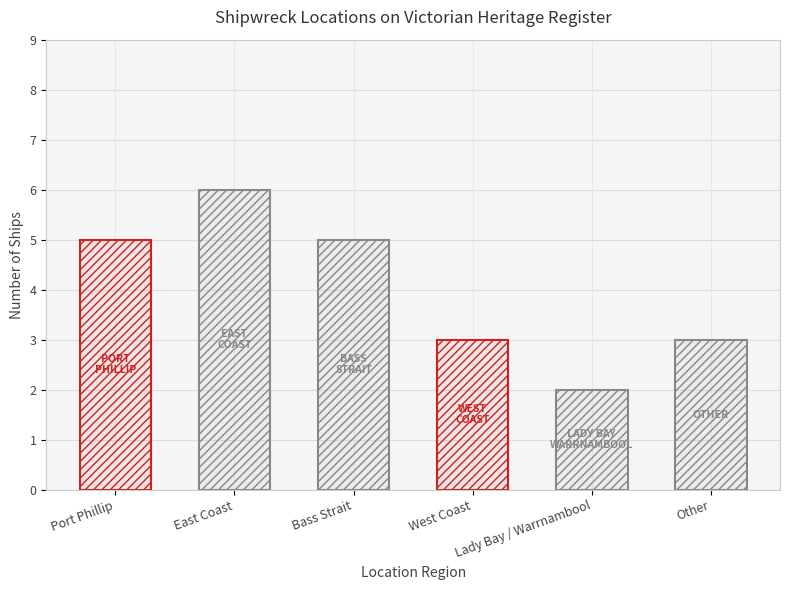

What is the difference between the maximum and minimum values?

4